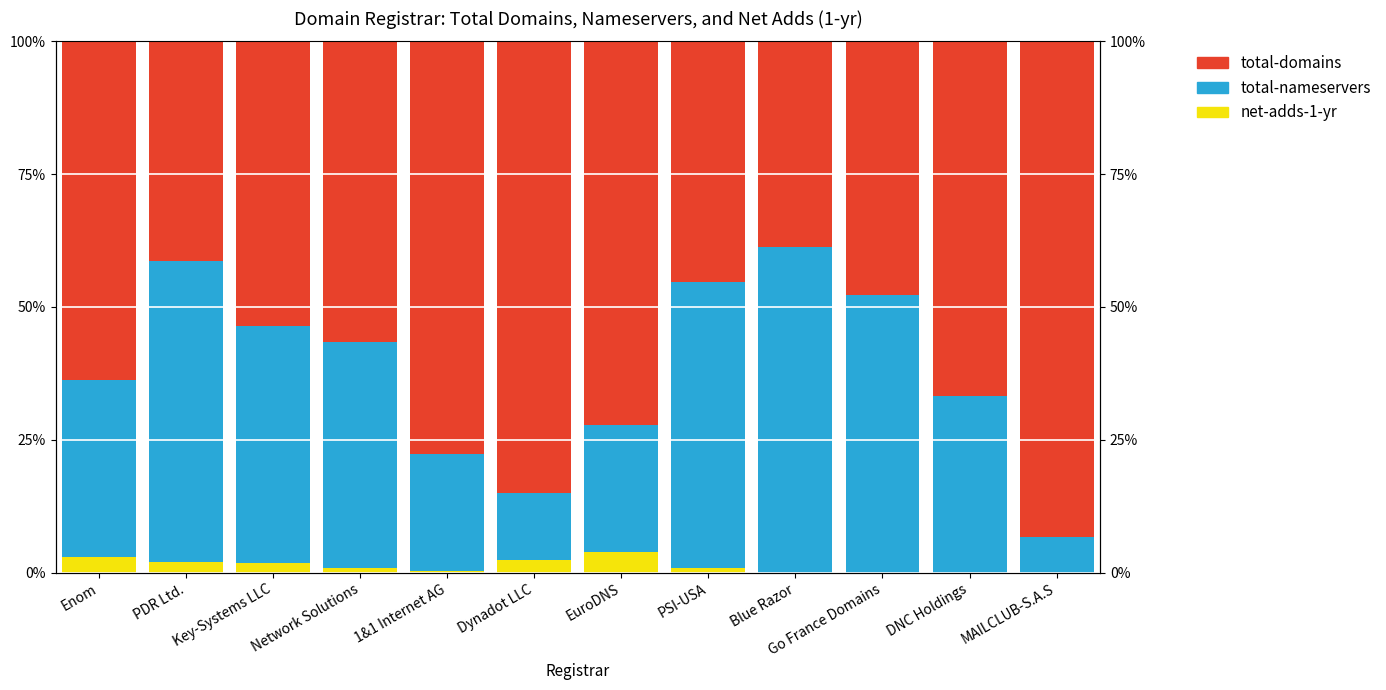

At which category does the chart reach its peak across all series?

MAILCLUB-S.A.S